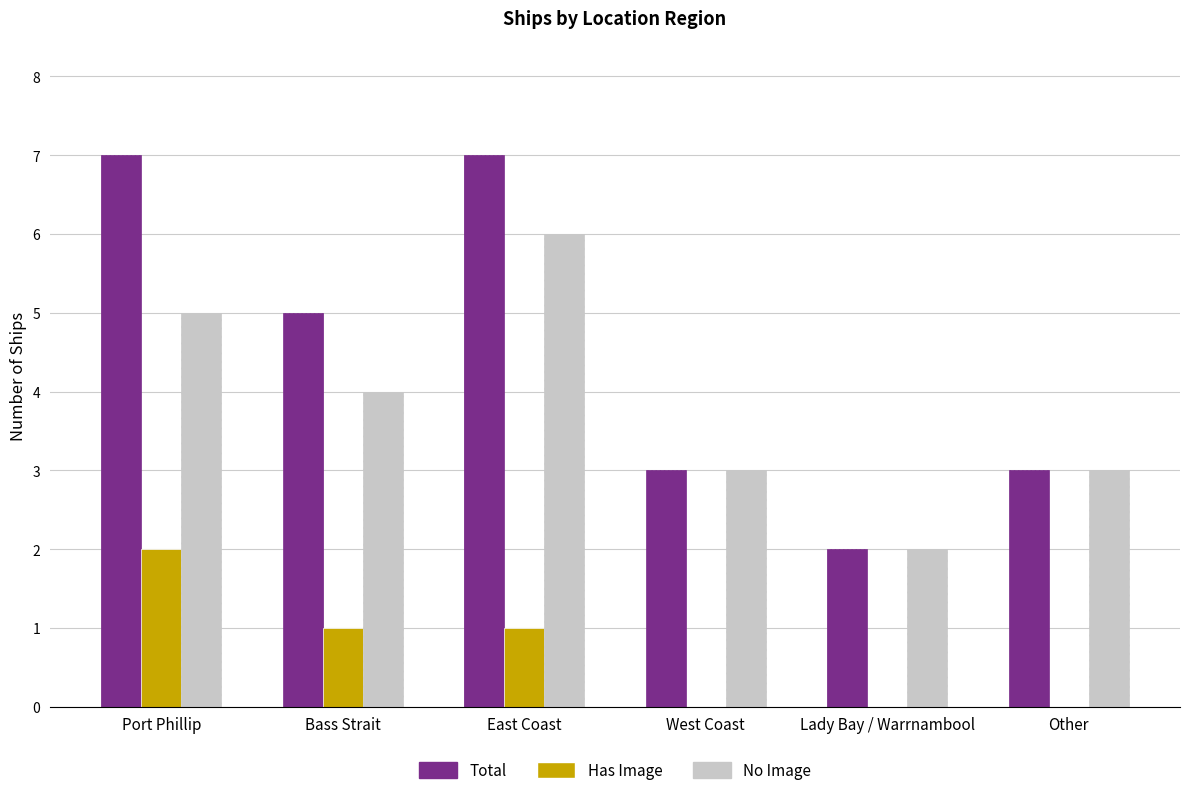

What is the sum of all Total values?

27